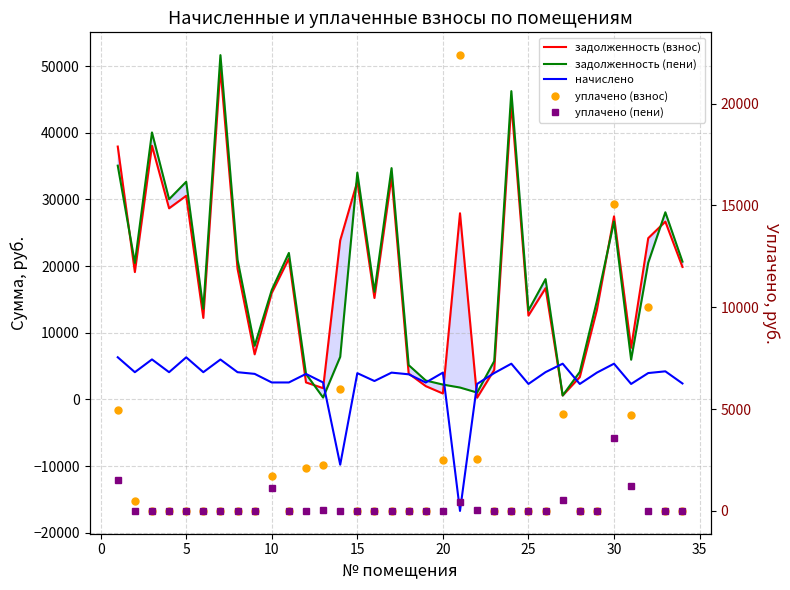

How many lines are shown in the chart?

5